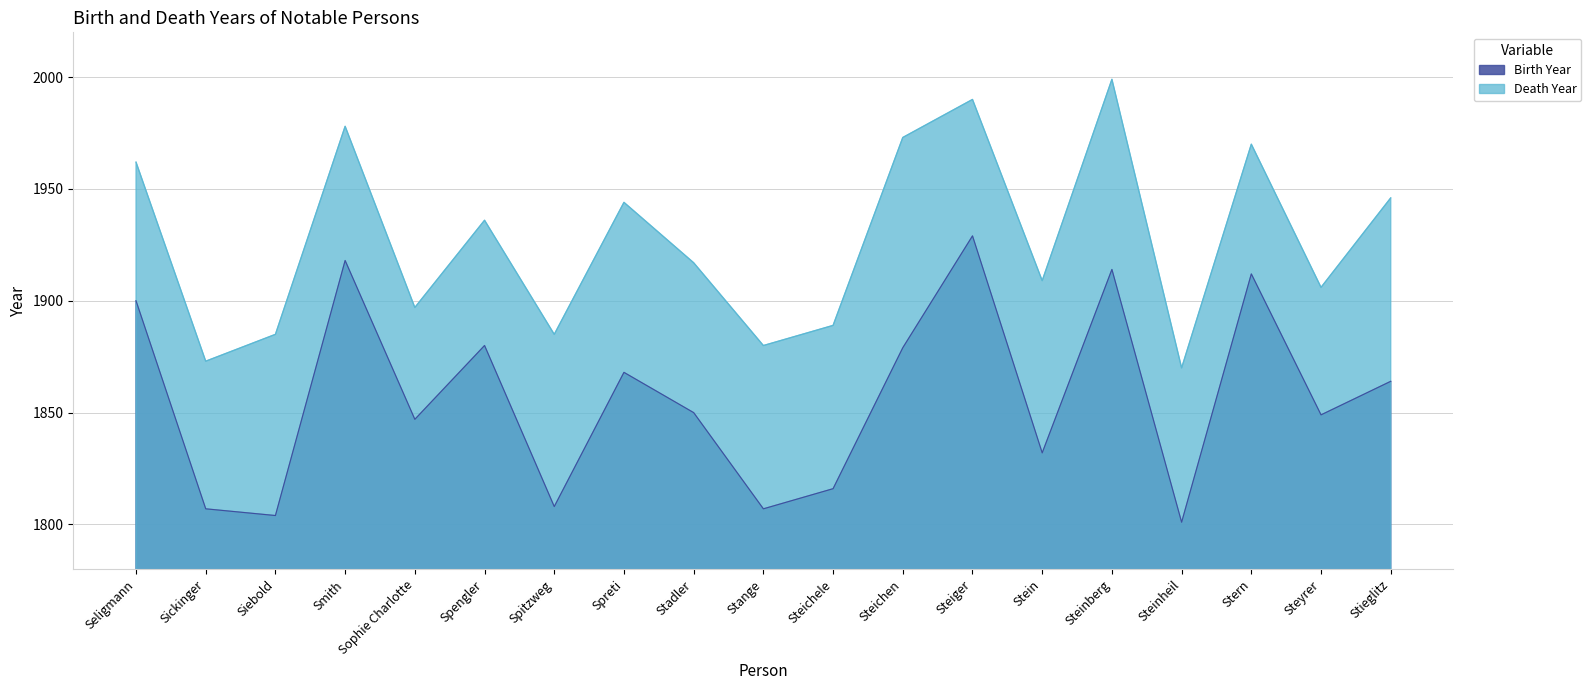

What is the label of the 18th point from the left?

Steyrer